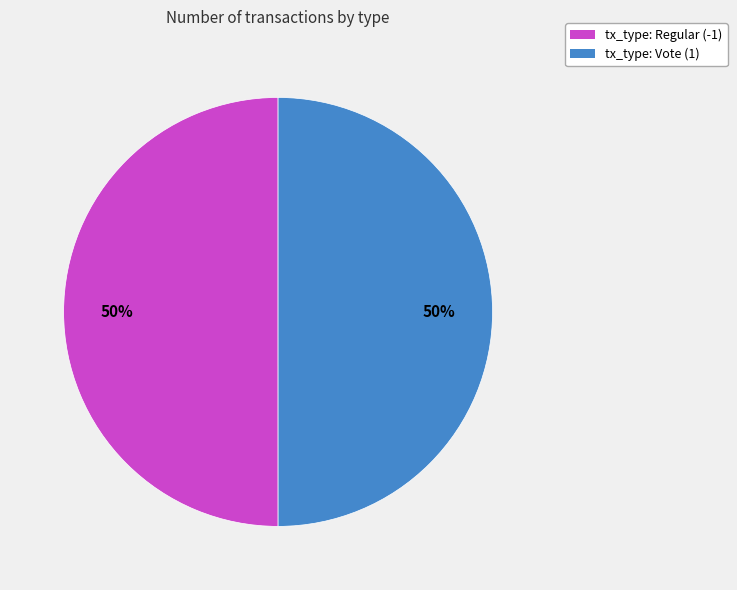

Is the sum of tx_type: Regular (-1) and tx_type: Vote (1) greater than half?

Yes